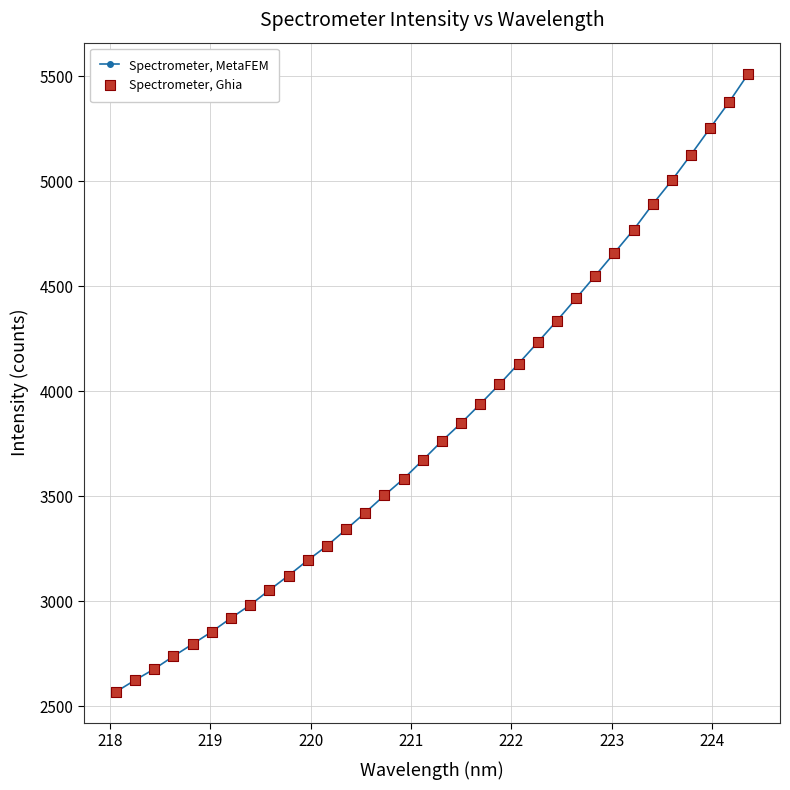

What is the value of the 27th point from the left?

4659.4